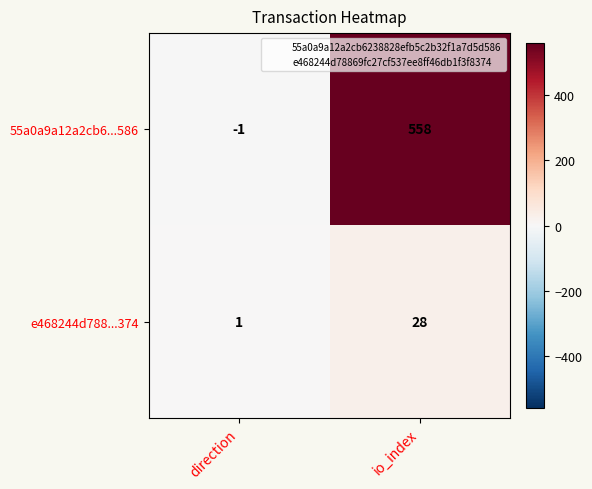

Read the e468244d788...374 value at io_index.

28